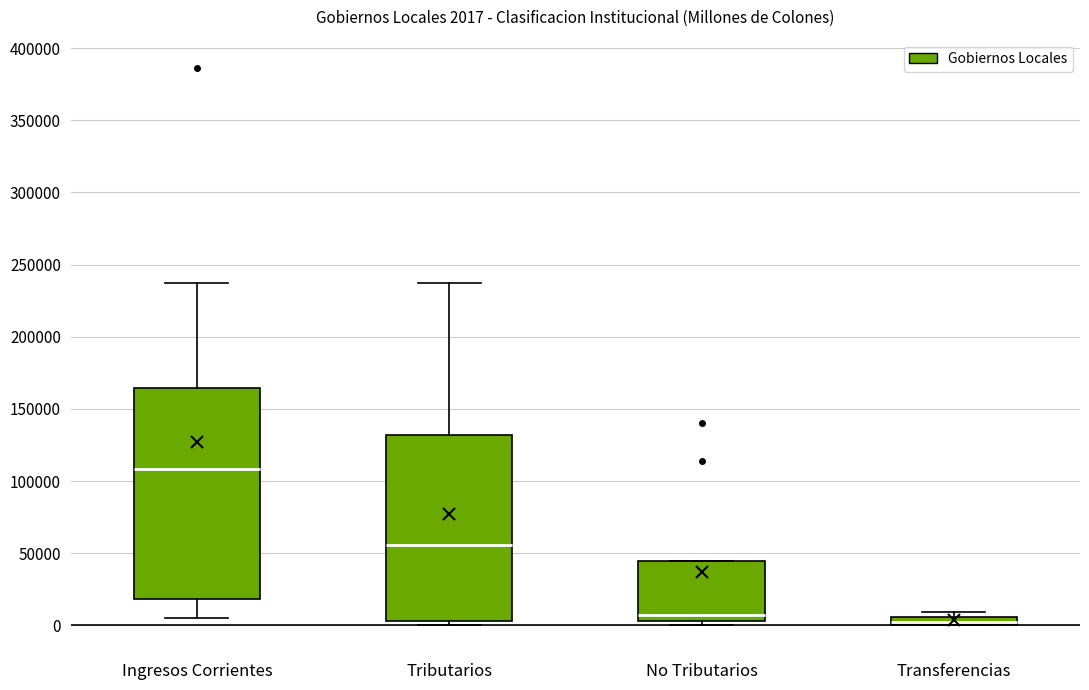

Comparing the boxes themselves (not the whiskers), which one is the tallest?

Ingresos Corrientes